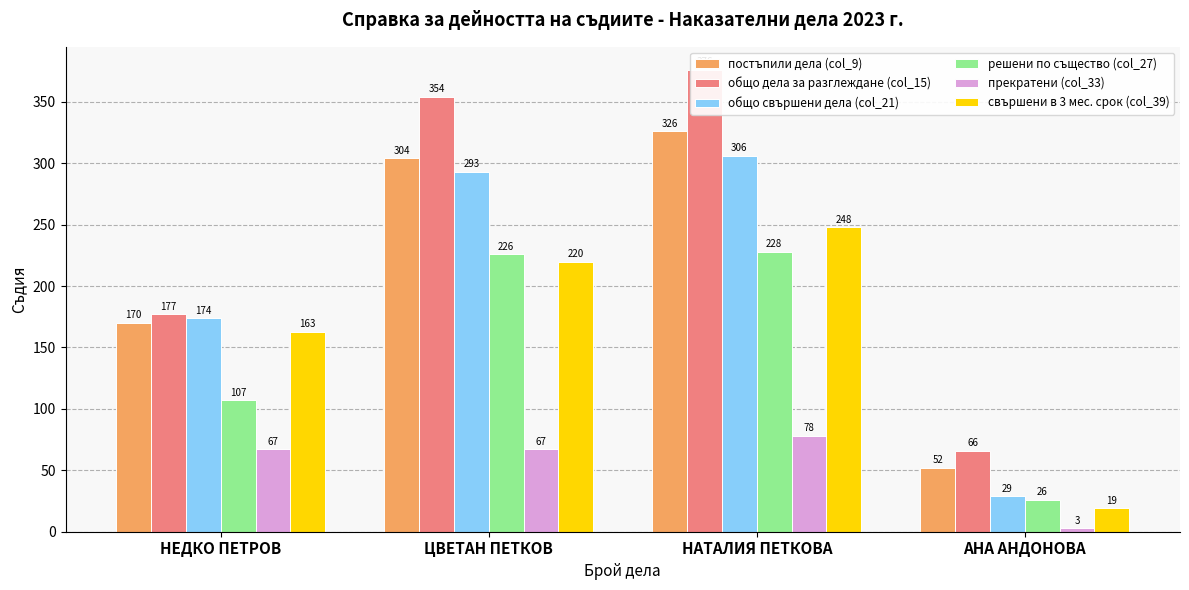

Which series has the largest total across all categories?

общо дела за разглеждане (col_15)